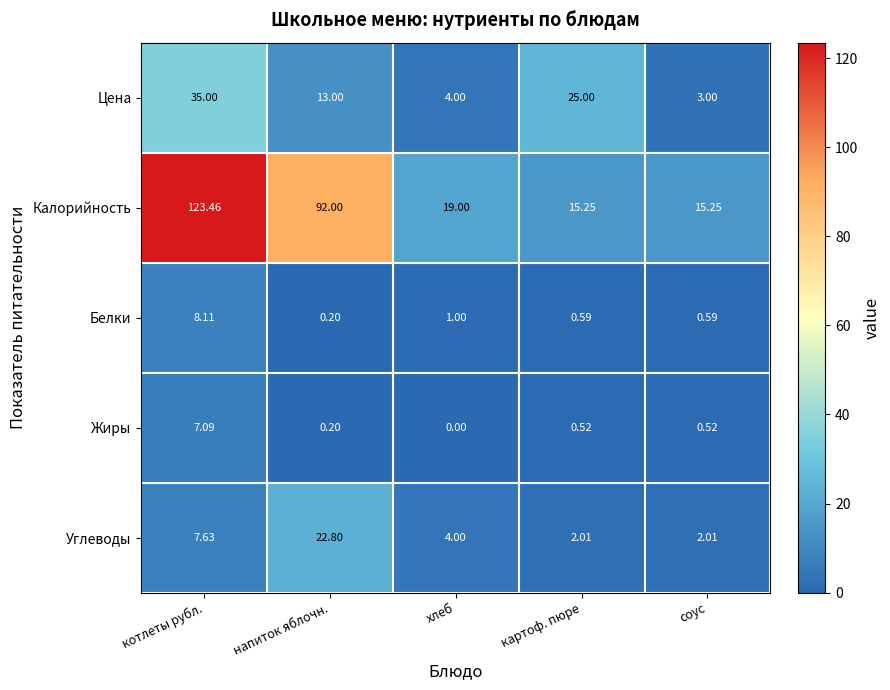

Which series has the largest range (max minus min)?

Калорийность